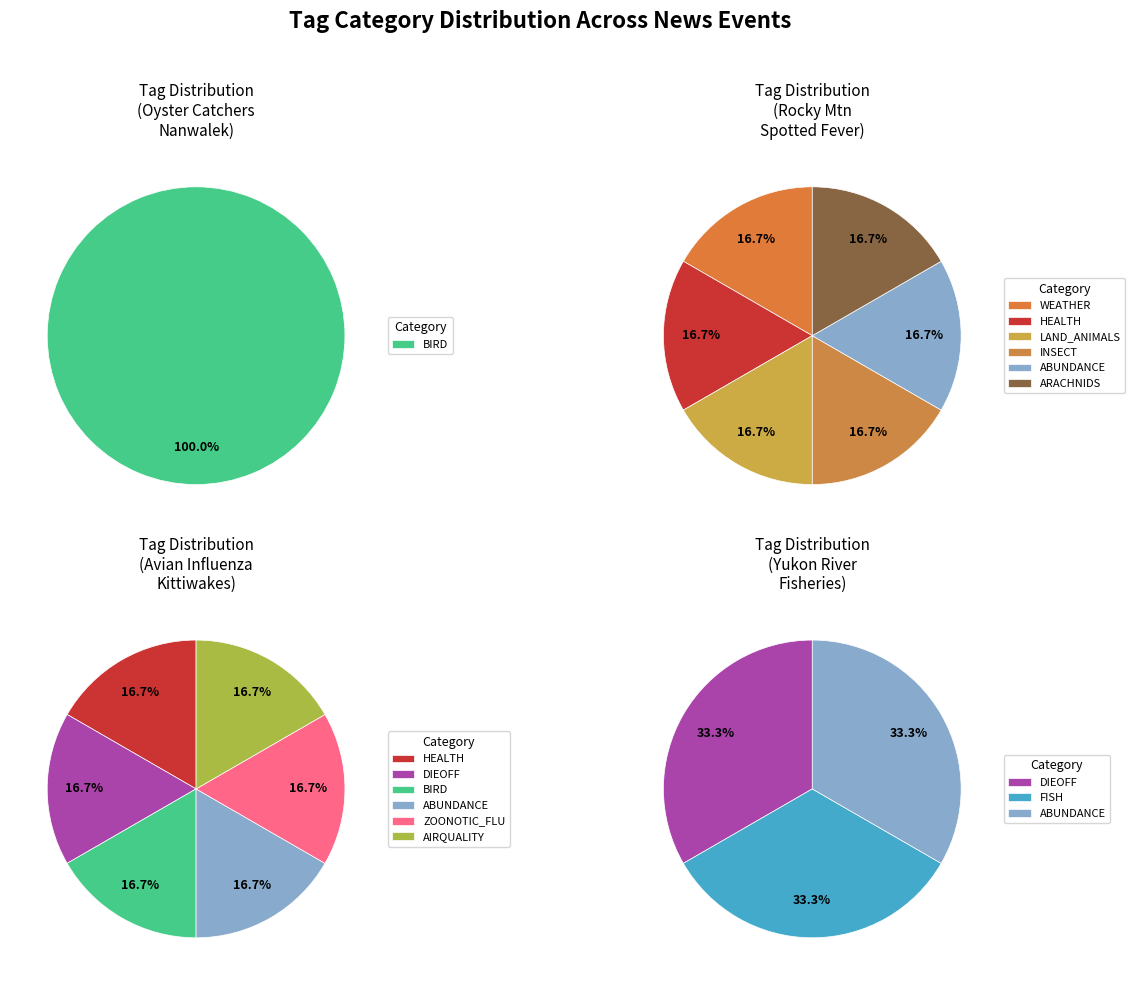

Count the number of slices in the pie.

3